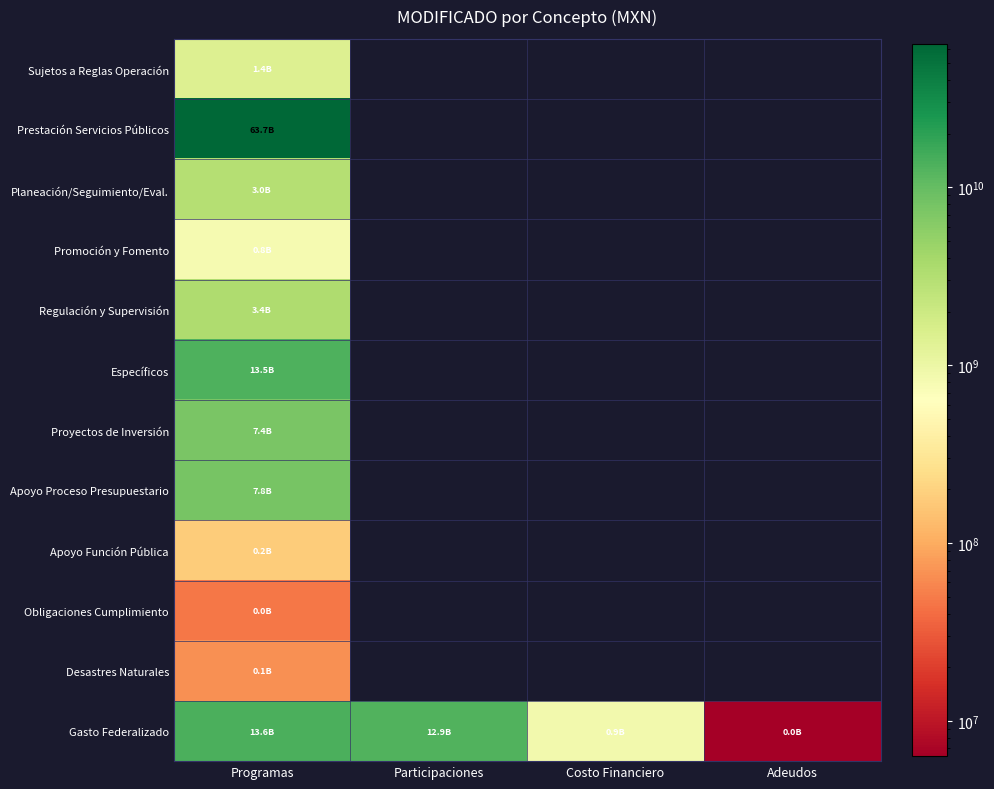

Which label corresponds to the largest value in the chart?

Programas